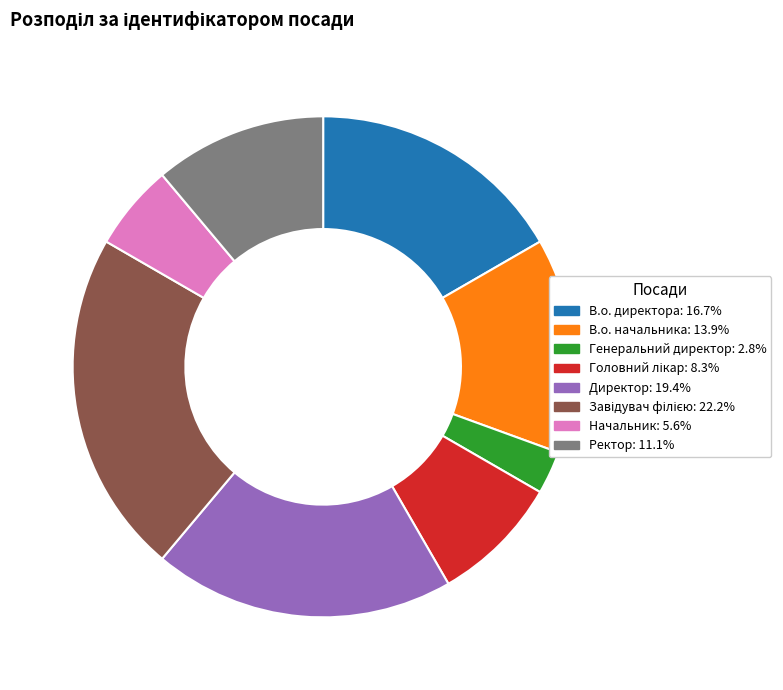

Which slice is the smallest?

Генеральний директор